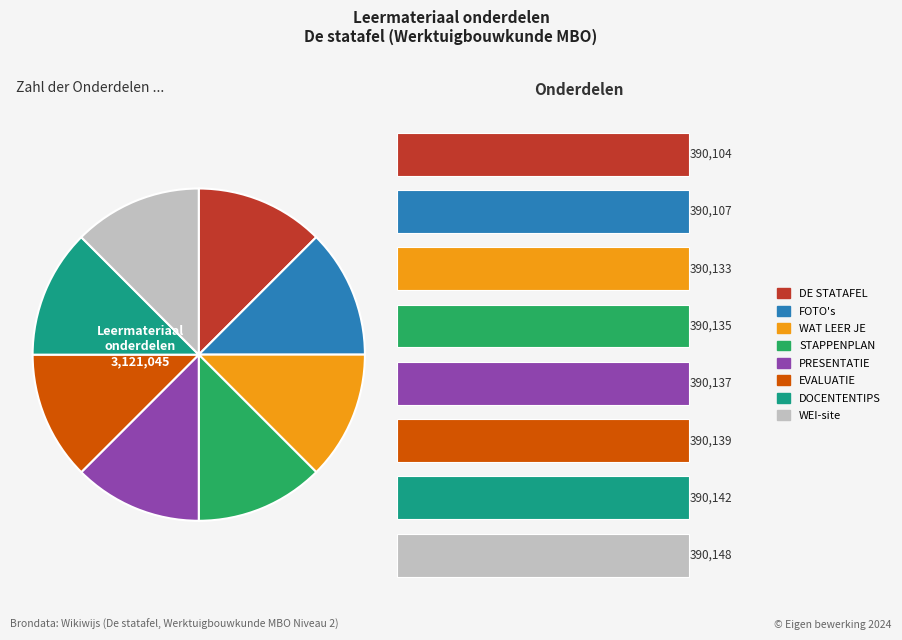

What is the change in value from EVALUATIE to DOCENTENTIPS?

+3